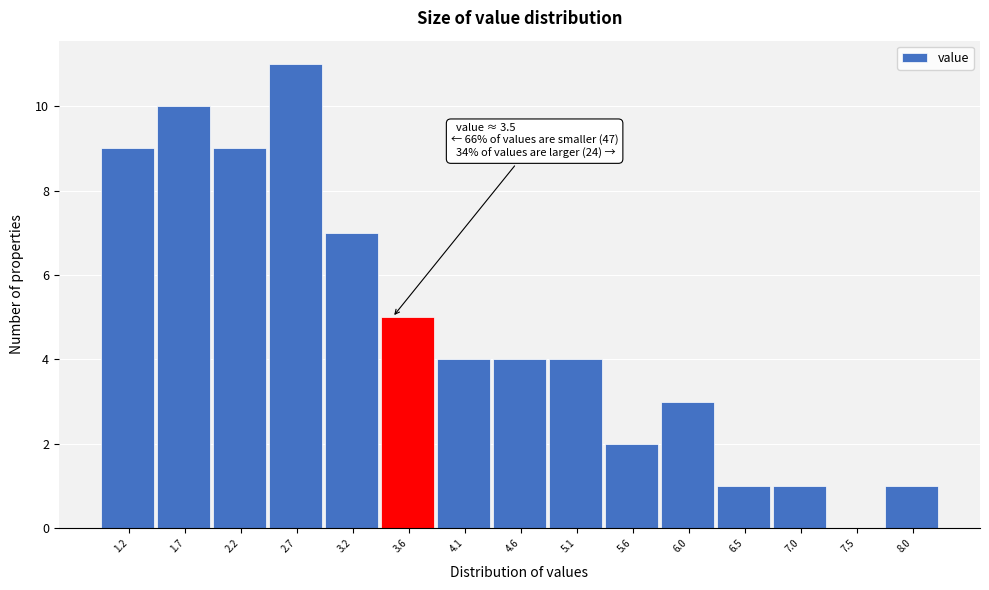

Which range on the x-axis has the tallest bar?

2.44 to 2.92